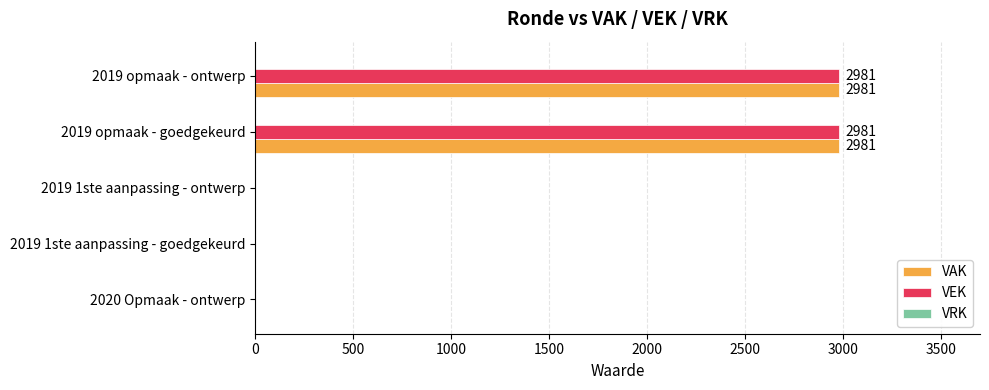

What is the sum of all VAK values?

5962